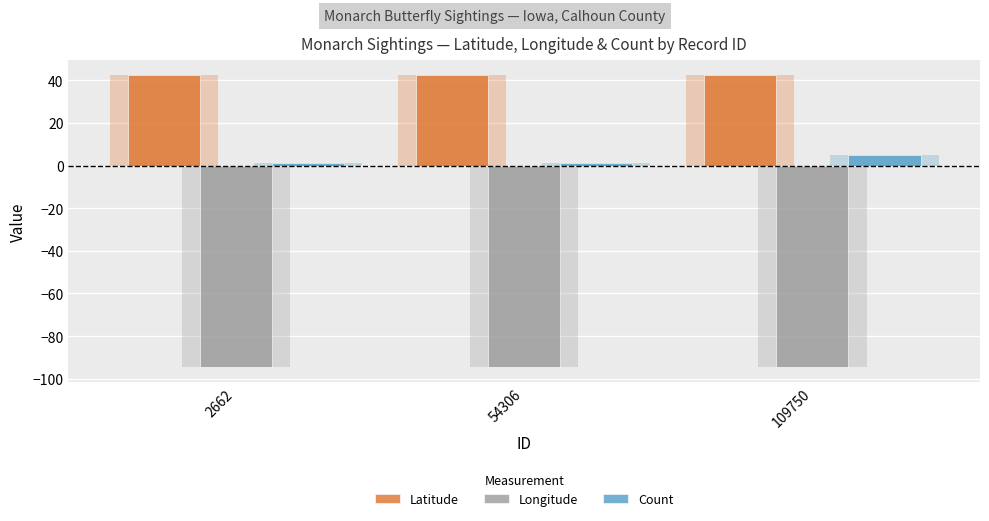

Reading left to right, extract all data points from this chart.

Latitude: 42.4	42.5	42.5
Longitude: -94.6	-94.6	-94.6
Count: 1.0	1.0	5.0